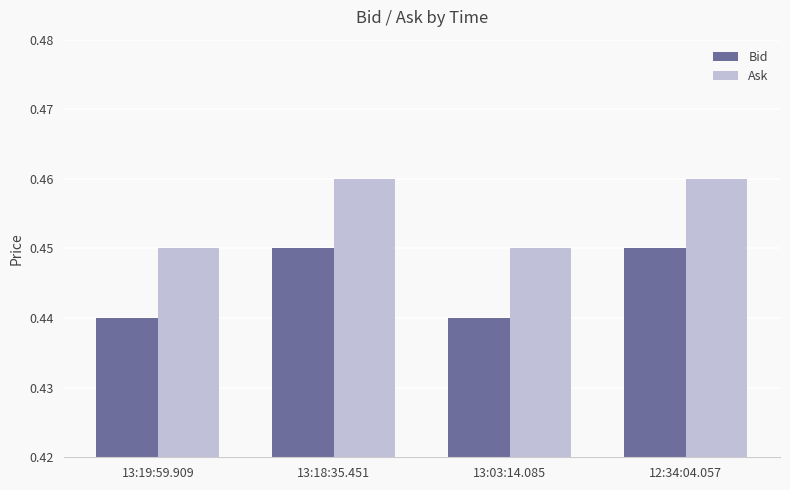

At how many categories does at least one series exceed 0?

4